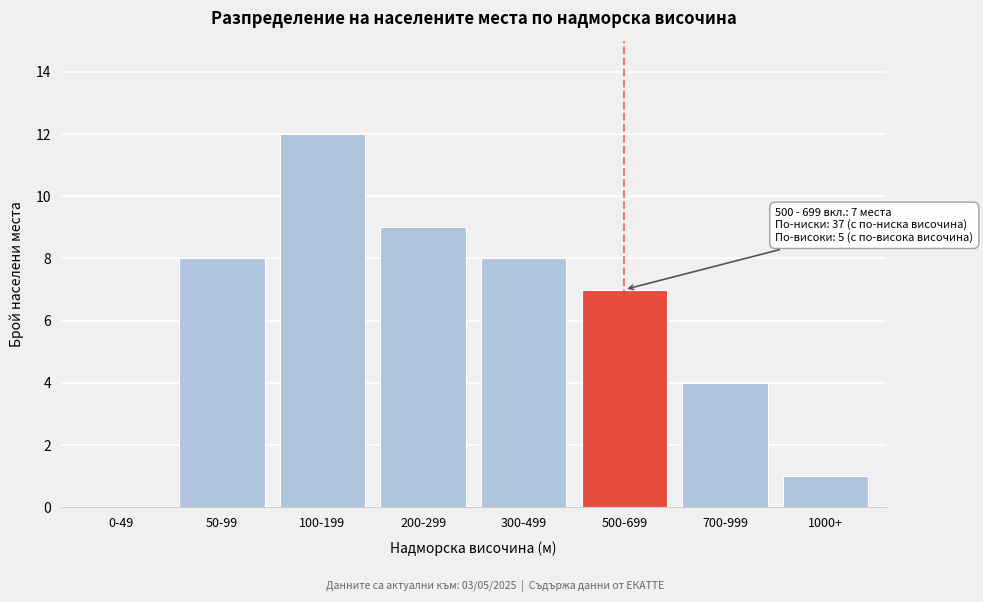

Reading left to right, extract all data points from this chart.

0-49=0	50-99=8	100-199=12	200-299=9	300-499=8	500-699=7	700-999=4	1000+=1